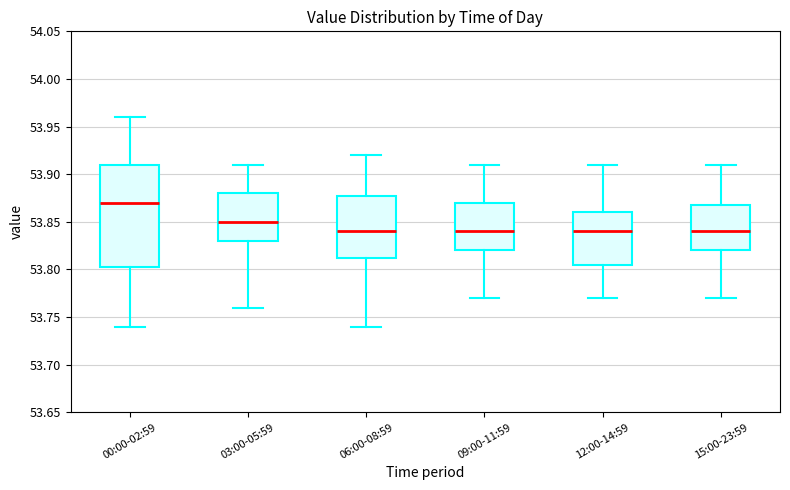

Reading left to right, transcribe this box plot: for each box, give where its median line is, the range the box spans, and where its two whiskers end, as read against the y-axis. The values are not printed on the chart, so give them approximately, as read against the axis.

00:00-02:59: median 53.870, box 53.805 to 53.910, whiskers 53.740 to 53.960
03:00-05:59: median 53.850, box 53.830 to 53.880, whiskers 53.760 to 53.910
06:00-08:59: median 53.840, box 53.815 to 53.880, whiskers 53.740 to 53.920
09:00-11:59: median 53.840, box 53.820 to 53.870, whiskers 53.770 to 53.910
12:00-14:59: median 53.840, box 53.805 to 53.860, whiskers 53.770 to 53.910
15:00-23:59: median 53.840, box 53.820 to 53.870, whiskers 53.770 to 53.910